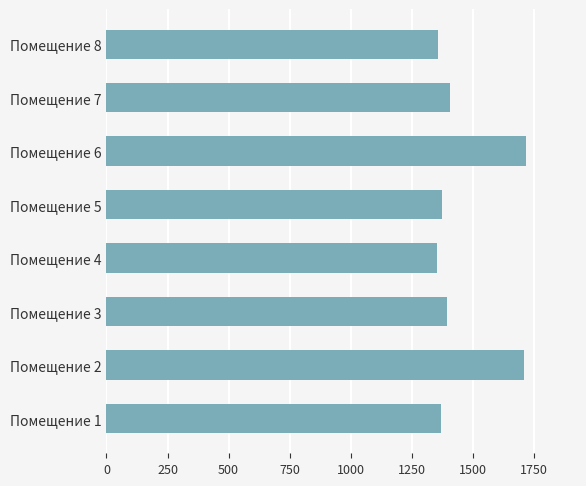

Is it true that the value at Помещение 8 is 1356.4?

True